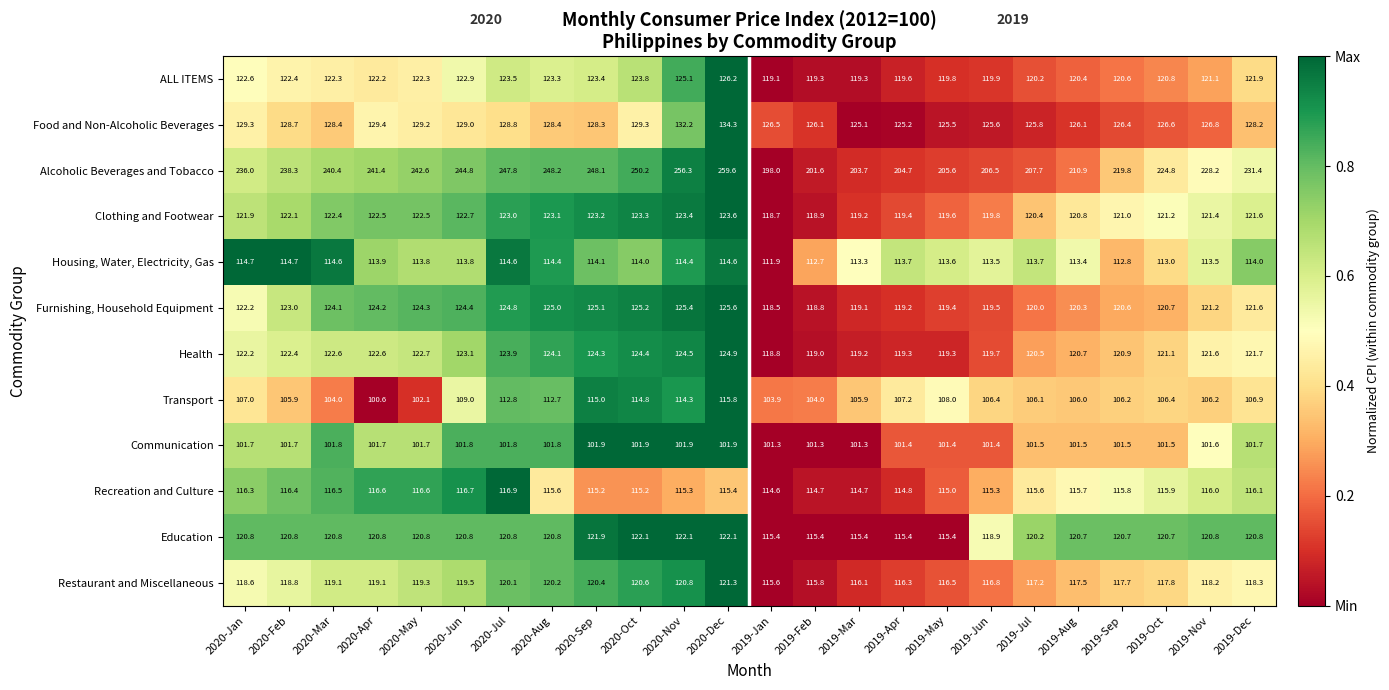

Which series changed the most between 2020-Jan and 2020-May?

Alcoholic Beverages and Tobacco